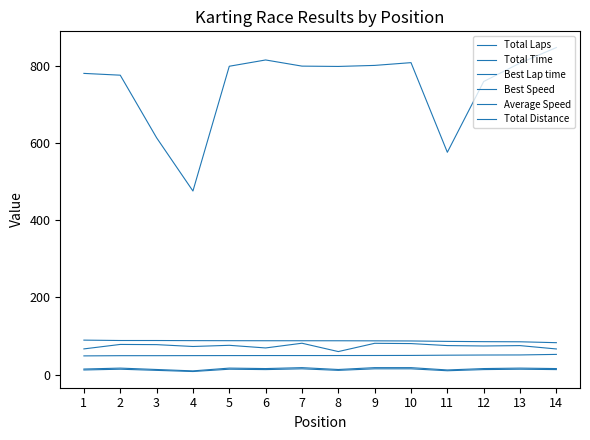

Does the chart display data point markers on the line(s)?

No